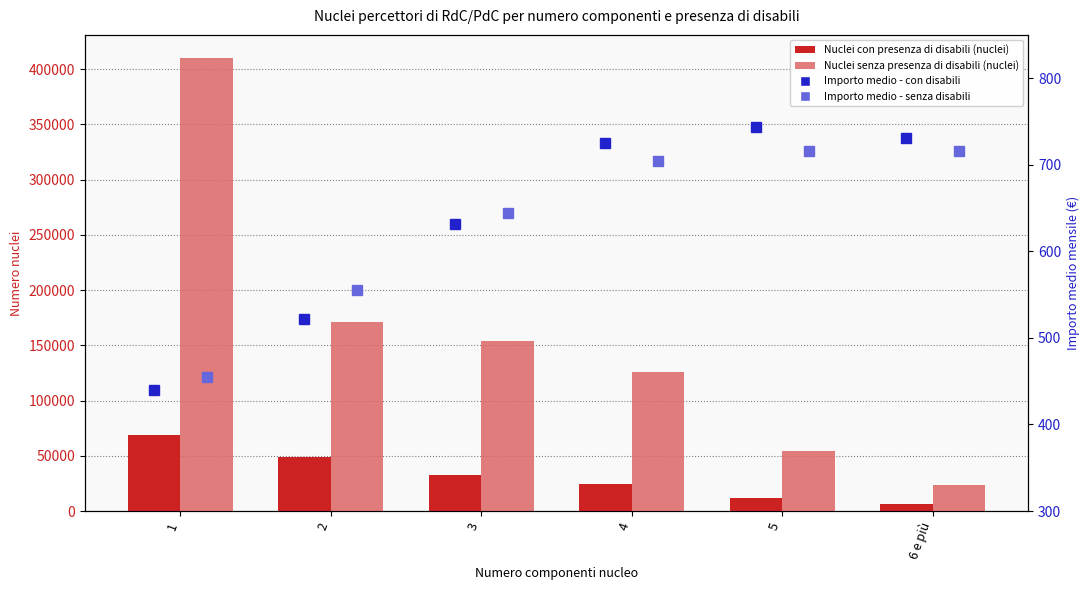

What is the minimum value for Nuclei con presenza di disabili?

6540.0